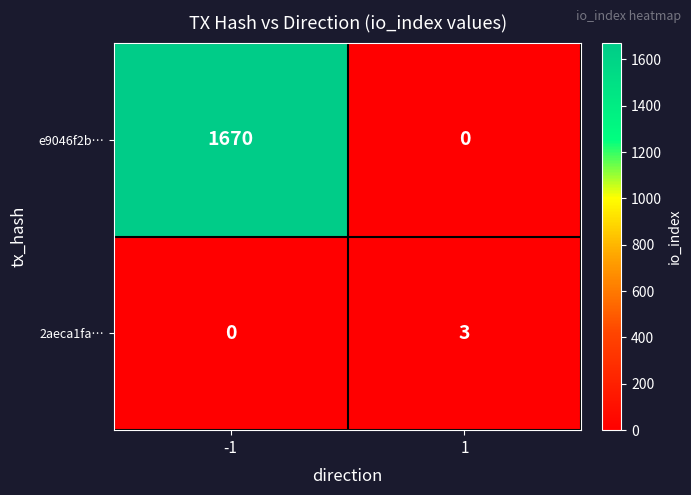

List the series in order of their peak value, lowest first.

2aeca1fa…, e9046f2b…